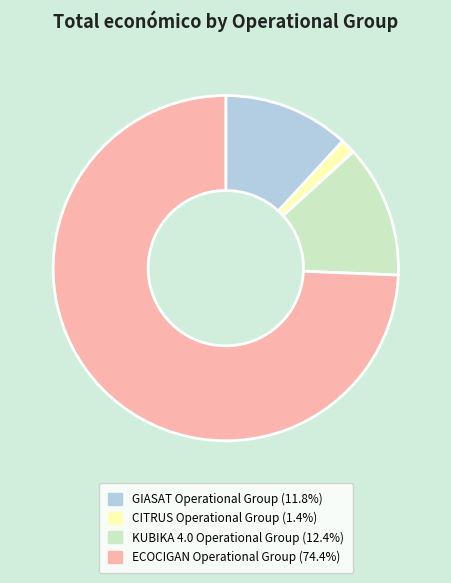

Is the sum of CITRUS Operational Group and GIASAT Operational Group greater than half?

No